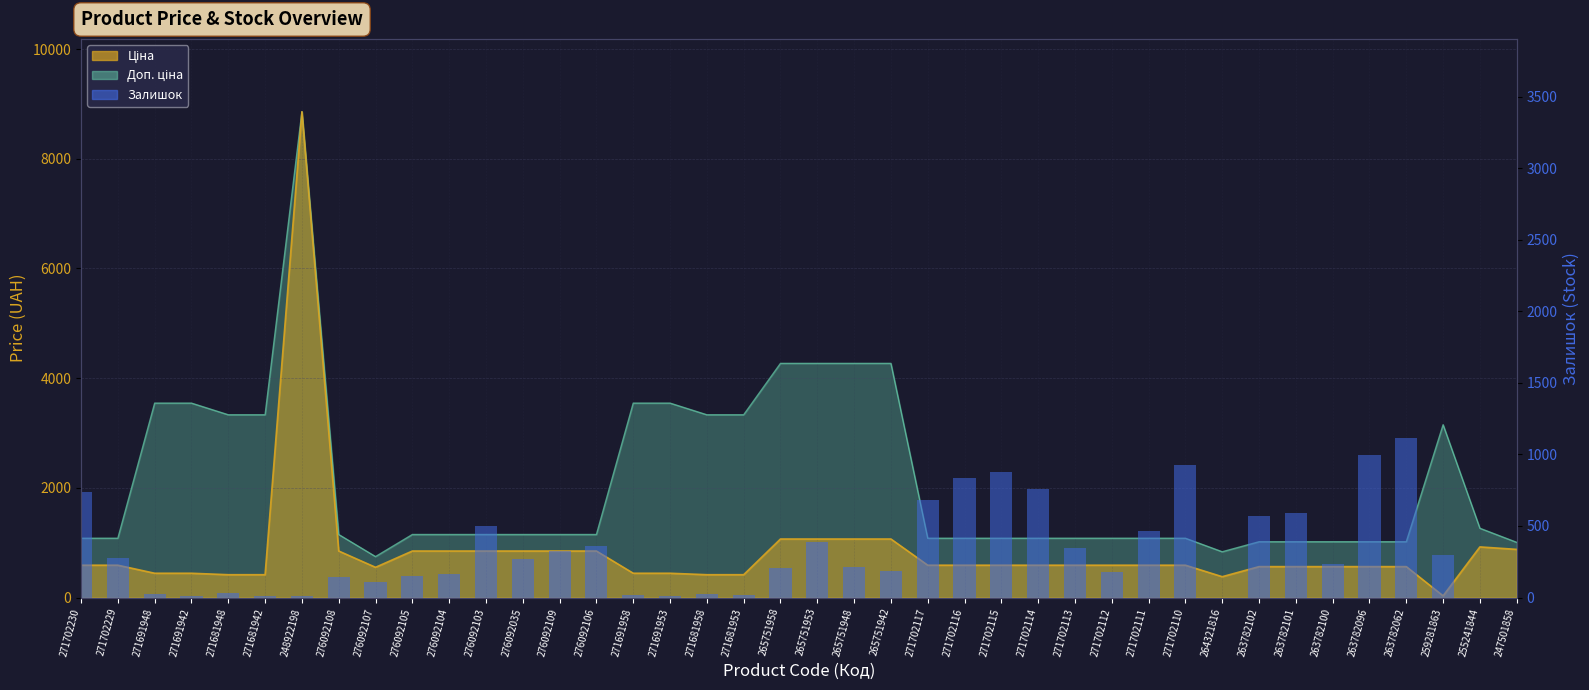

How many categories are shown in the chart?

40